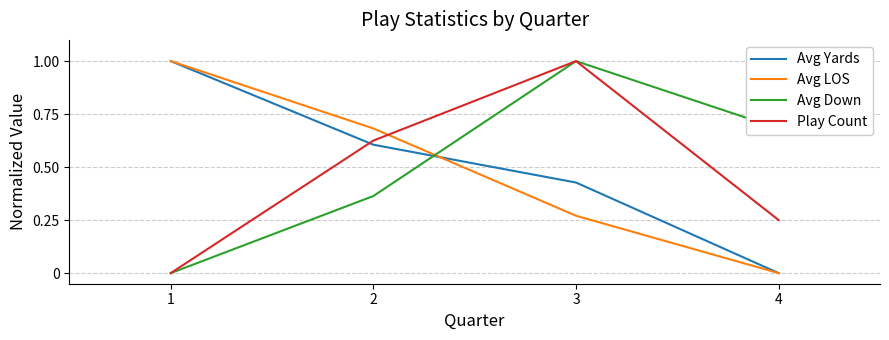

At 2, list the series in order from largest to smallest.

Avg LOS, Play Count, Avg Yards, Avg Down